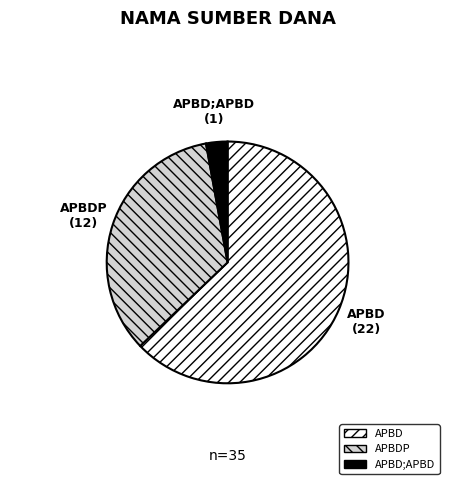

Which slice is the largest?

APBD